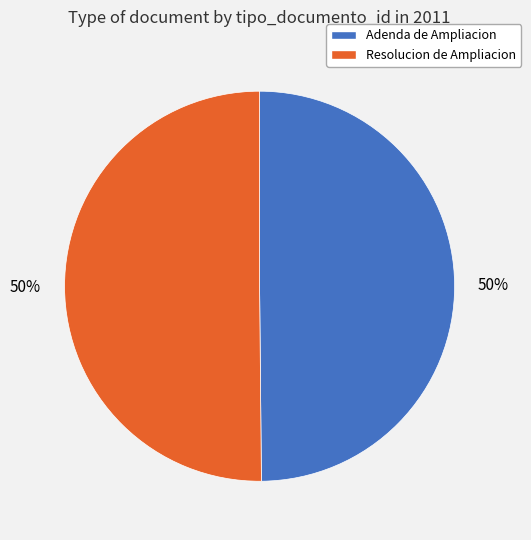

Count the number of slices in the pie.

2